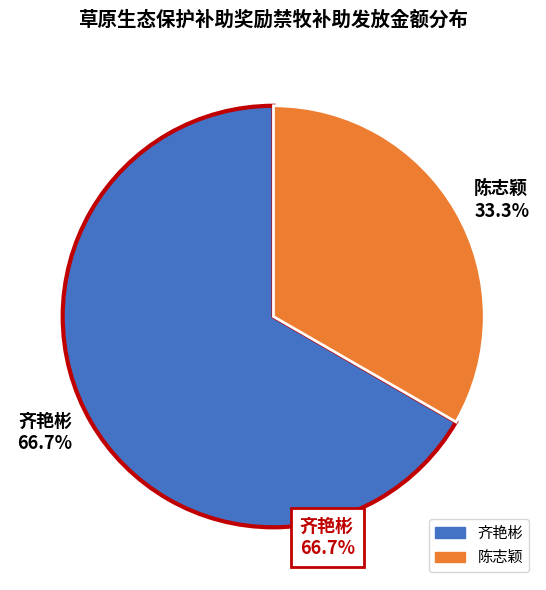

What percentage do 陈志颖 and 齐艳彬 together represent?

100.0%